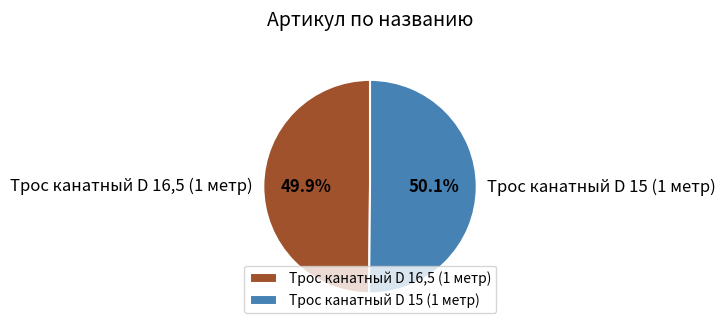

Is there any slice that represents more than half of the pie?

Yes